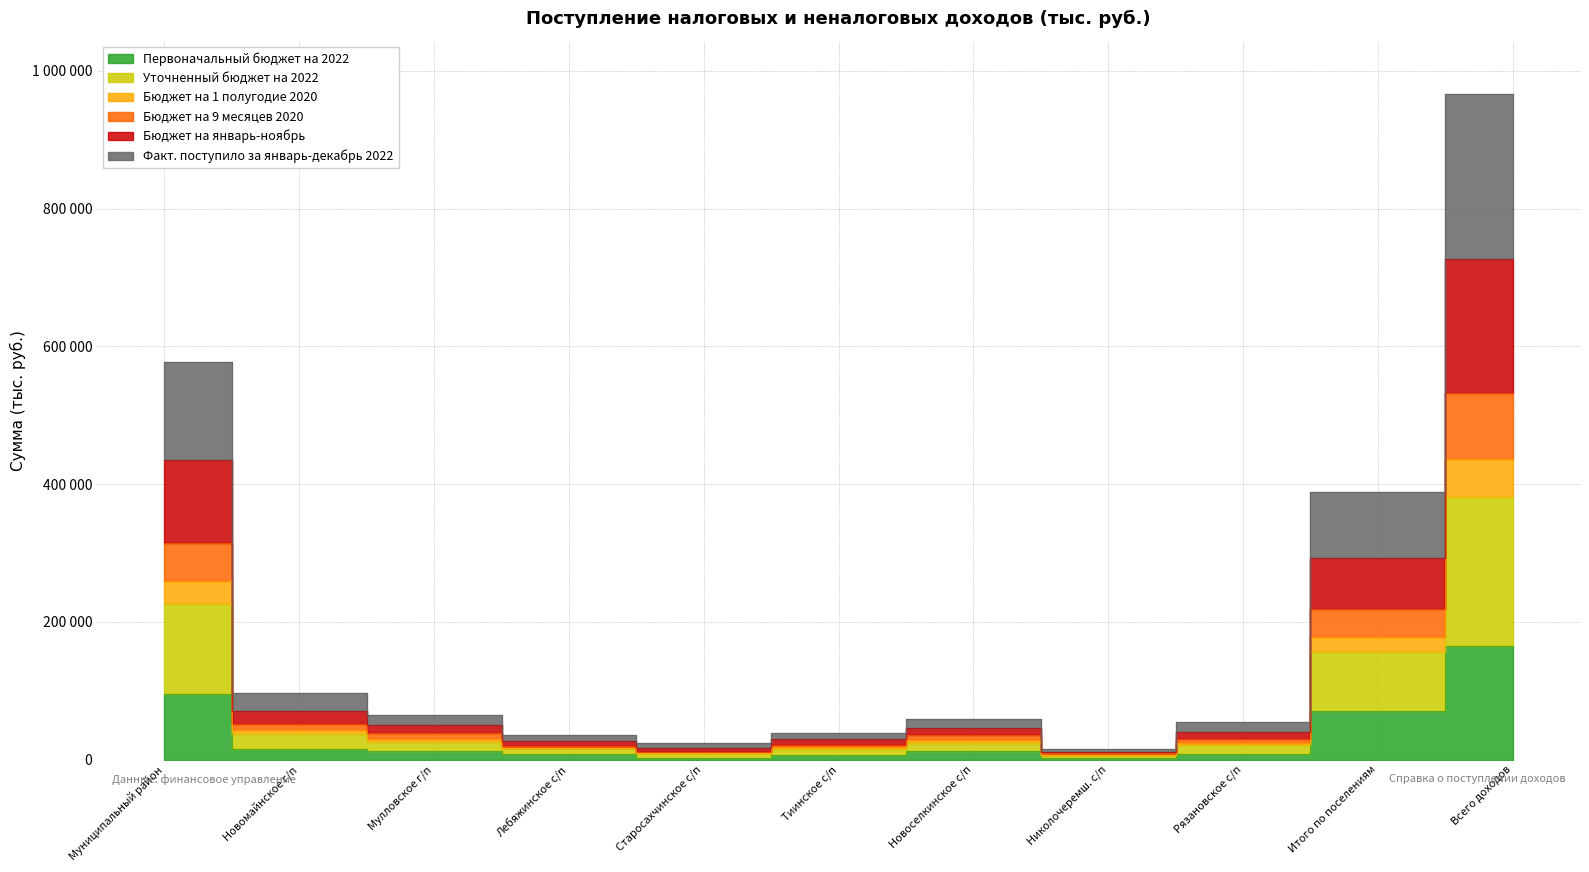

At which category is the sum across all series the highest?

Всего доходов